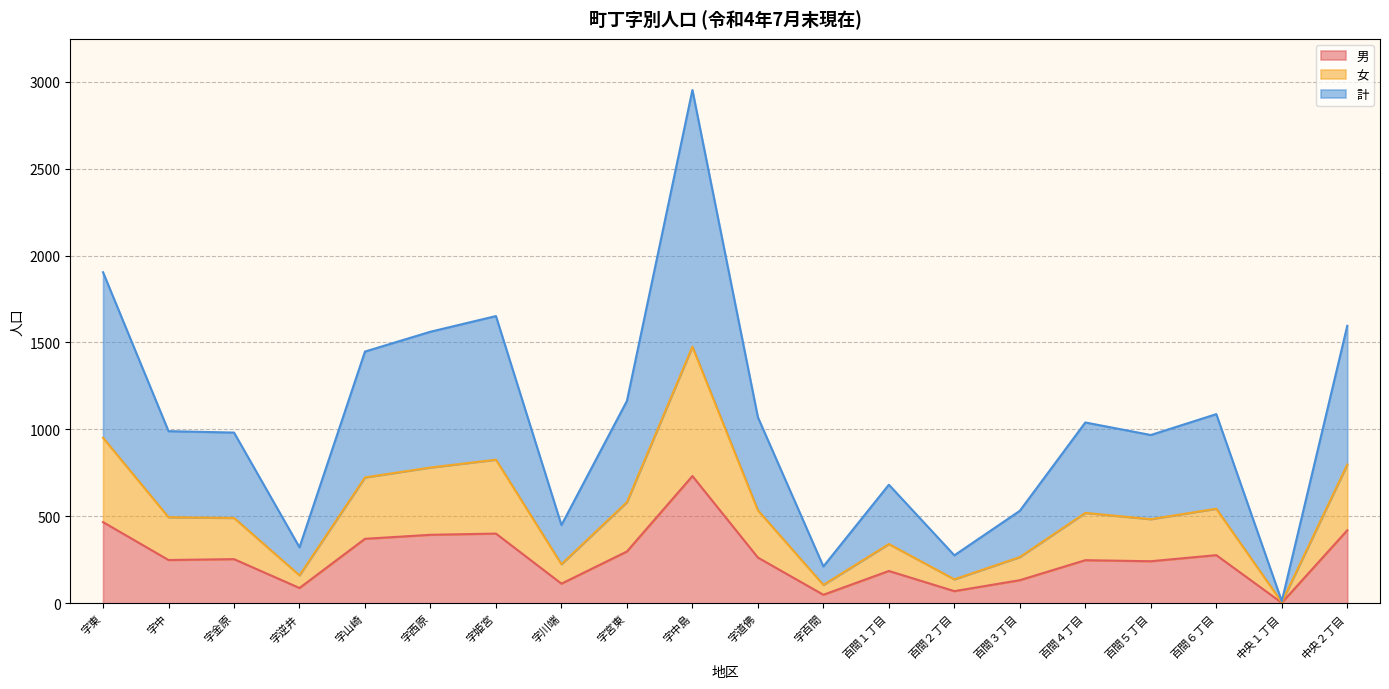

What is the difference between the 女 values at 中央１丁目 and 百間５丁目?

478